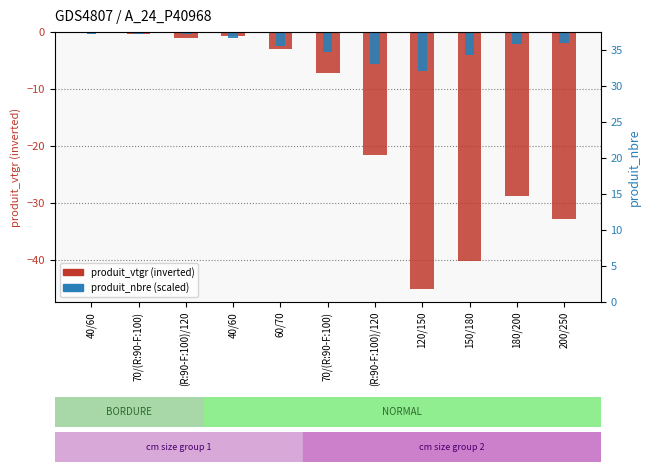

What is the difference between the maximum and minimum values in the produit_vtgr series?

44.9